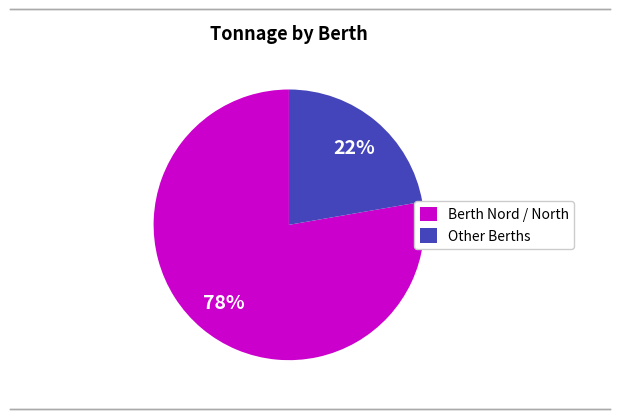

Approximately how many times larger is the value at Other Berths compared to Berth Nord / North?

0.3